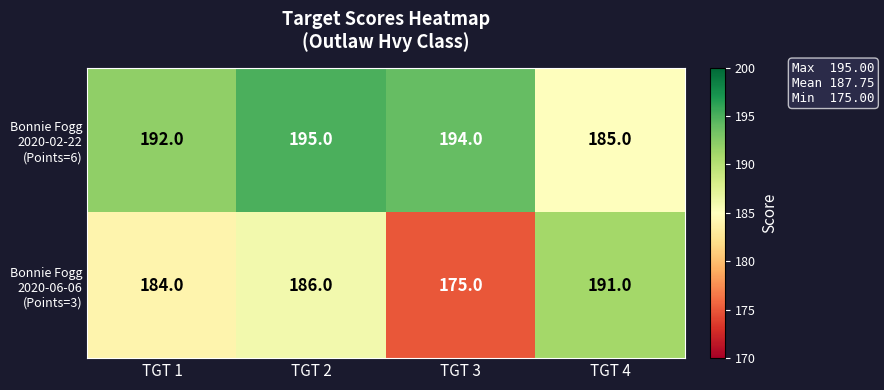

What is the minimum value shown in the chart?

175